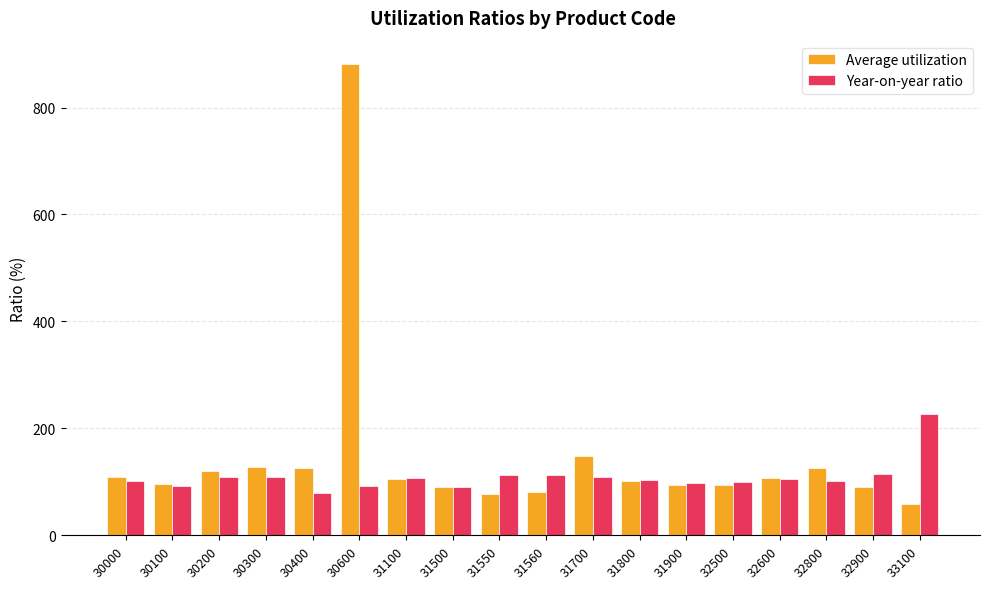

The Average utilization series shows 56.5 at 31100. True or false?

False